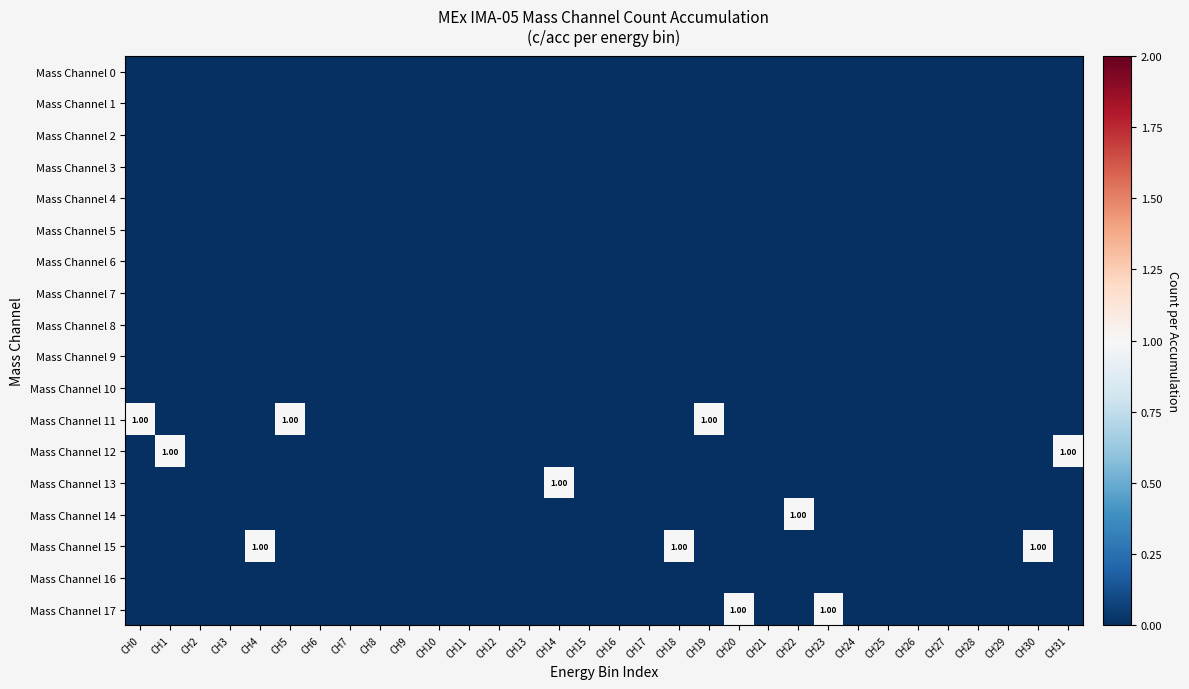

True or false: Mass Channel 11 has a value of -1 at CH12.

False